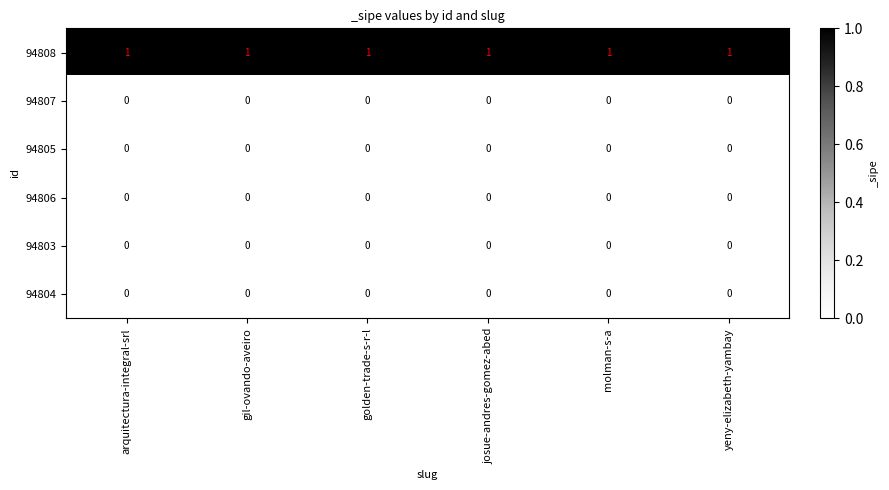

What is the total value across all series at golden-trade-s-r-l?

1